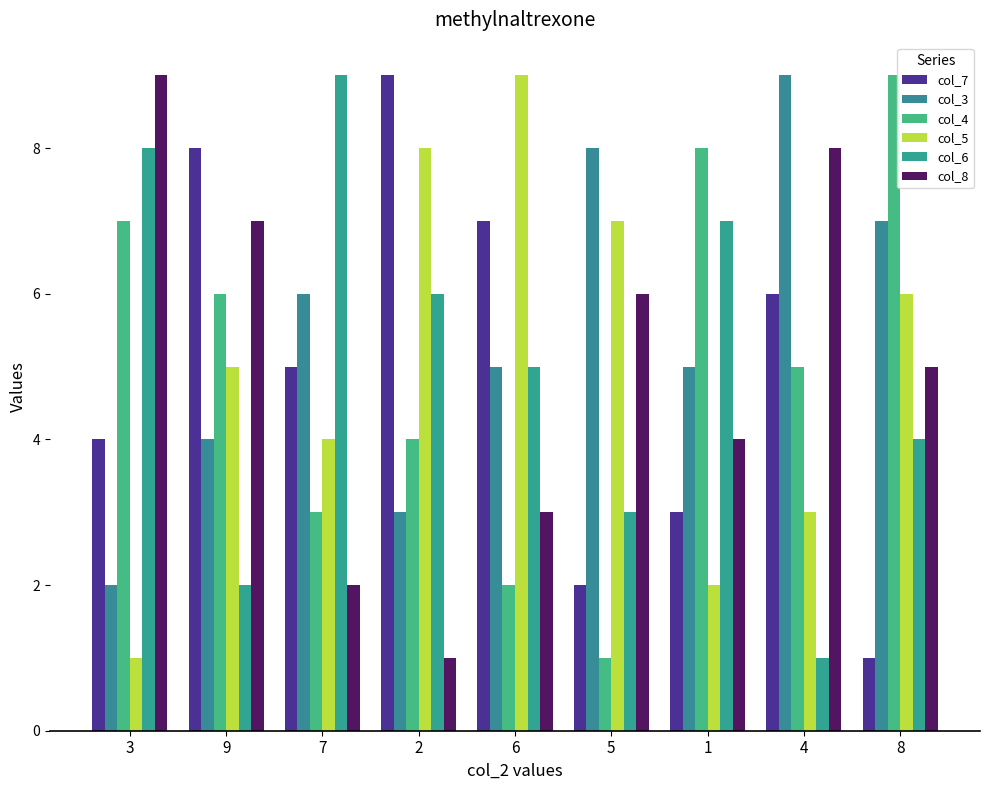

Reading left to right, list all the values displayed in this chart.

col_7: 3=4	9=8	7=5	2=9	6=7	5=2	1=3	4=6	8=1
col_3: 3=2	9=4	7=6	2=3	6=5	5=8	1=5	4=9	8=7
col_4: 3=7	9=6	7=3	2=4	6=2	5=1	1=8	4=5	8=9
col_5: 3=1	9=5	7=4	2=8	6=9	5=7	1=2	4=3	8=6
col_6: 3=8	9=2	7=9	2=6	6=5	5=3	1=7	4=1	8=4
col_8: 3=9	9=7	7=2	2=1	6=3	5=6	1=4	4=8	8=5